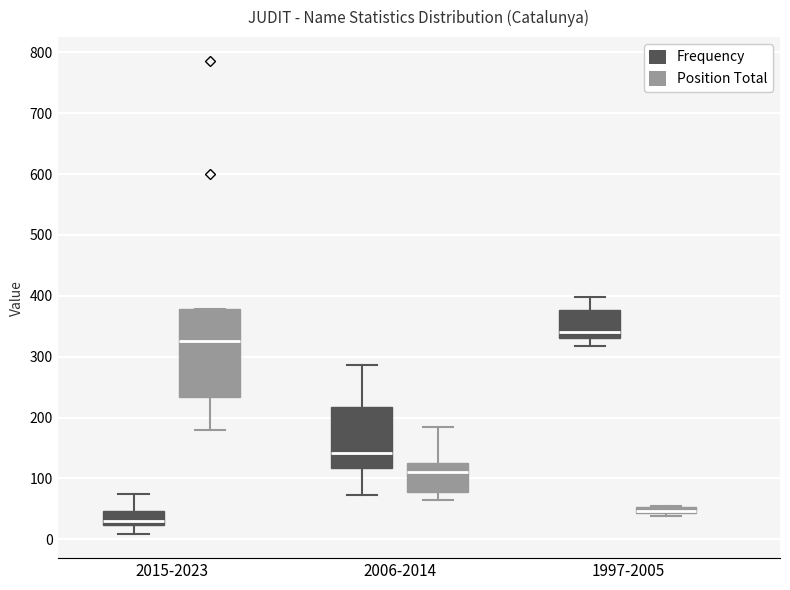

Where does the lower whisker of the box for 2015-2023 (Frequency) end on the y-axis? The values are not printed on the chart, so give them approximately, as read against the axis.

10